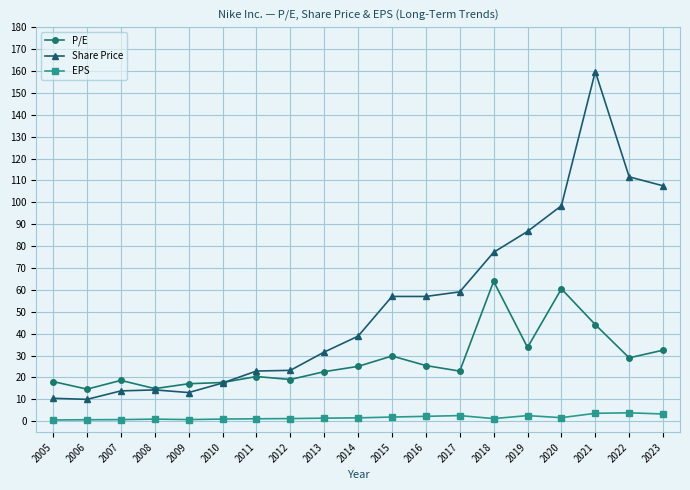

The Share Price series shows 57.0 at 2016. True or false?

True